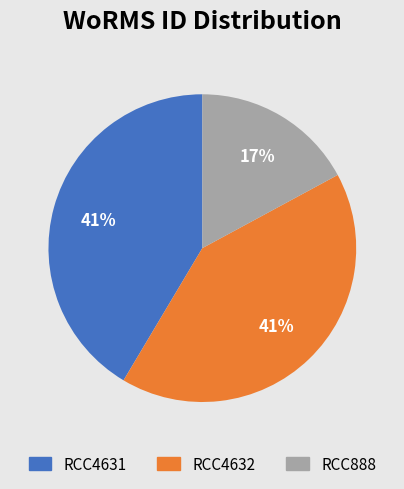

Does RCC4631 account for over 50% of the chart?

No